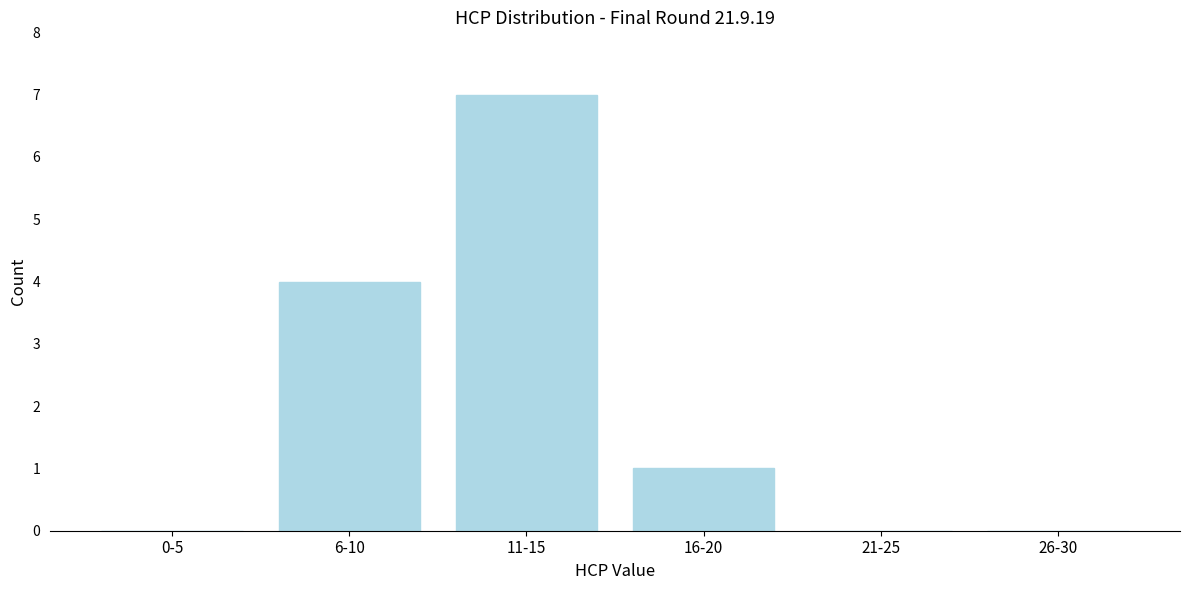

Reading left to right, transcribe all the data shown in this chart.

0-5=0	6-10=4	11-15=7	16-20=1	21-25=0	26-30=0